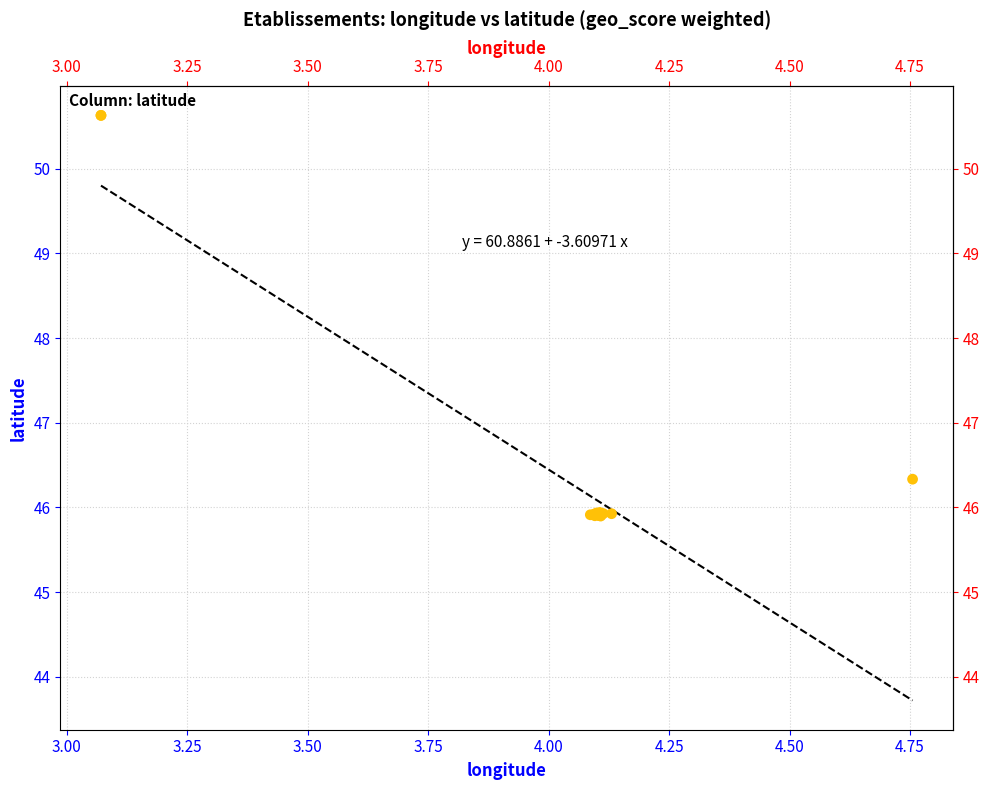

What Y value in the scatter plot is closest to 48?

46.3